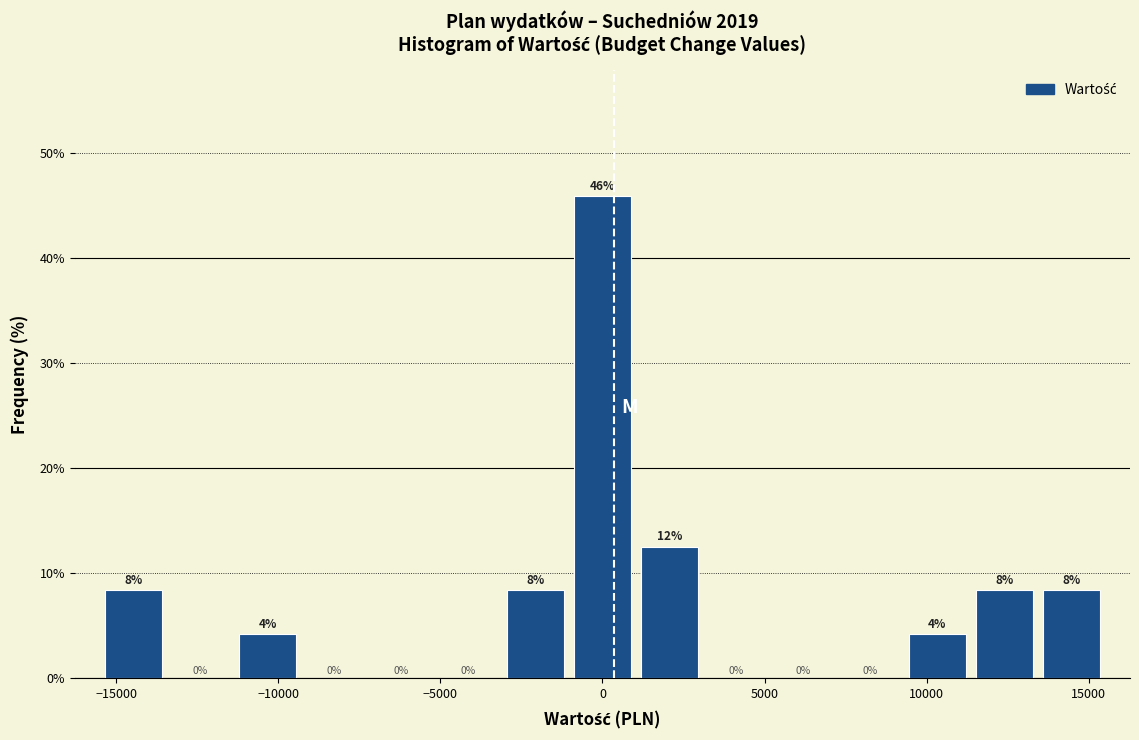

Over which range of the x-axis is the bar tallest?

-1000 to 1000